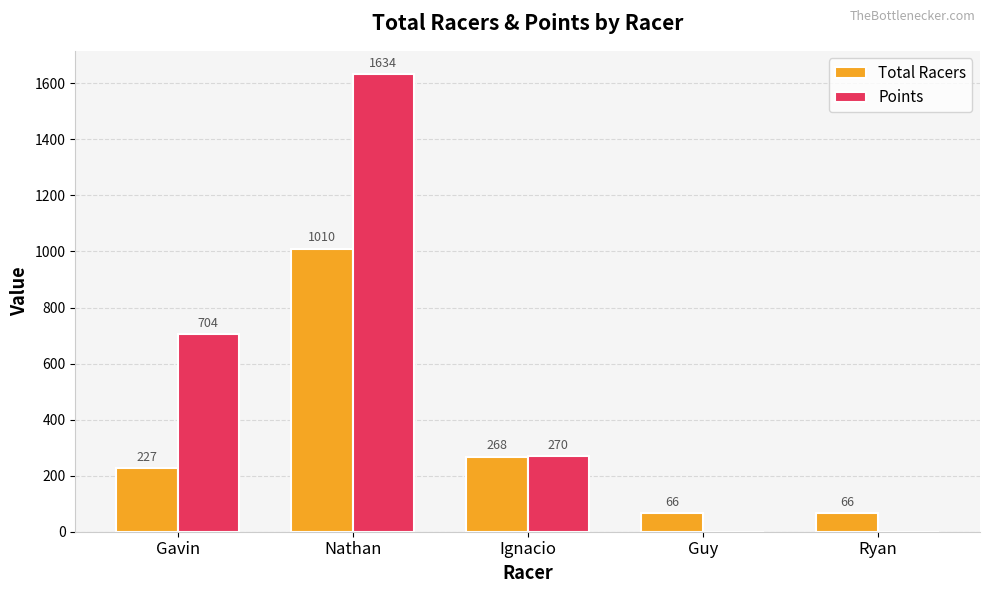

What are all the series names shown in the legend?

Total Racers, Points